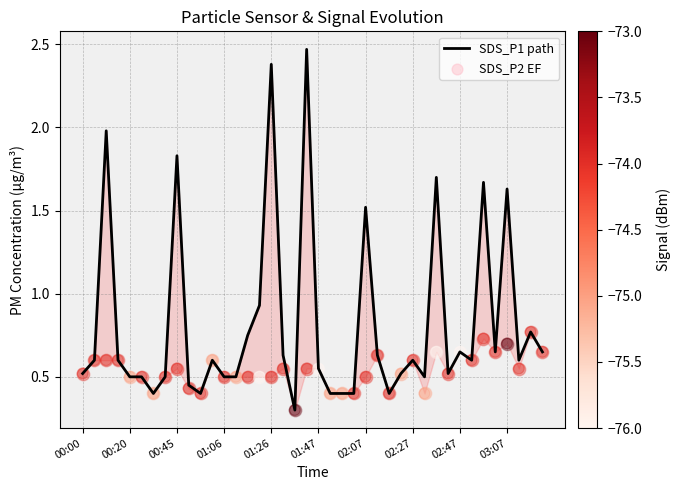

What are all the series names shown in the legend?

SDS_P1 path, SDS_P2 EF